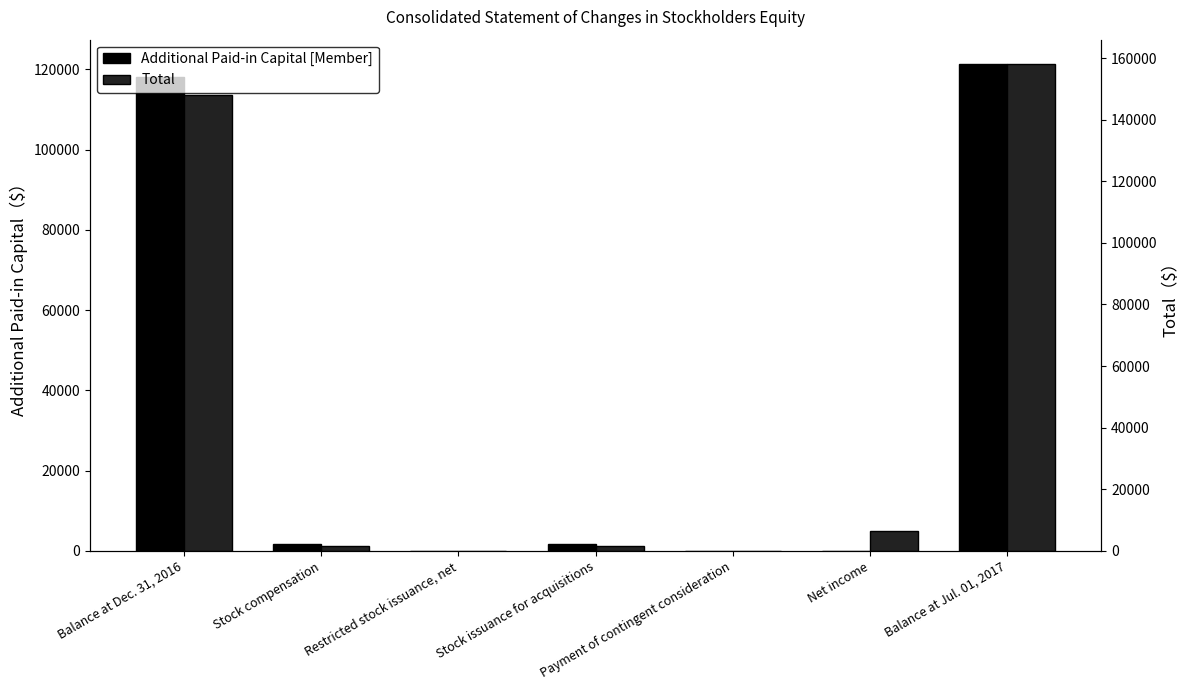

The value of Additional Paid-in Capital [Member] at Restricted stock issuance, net is -1. True or false?

False